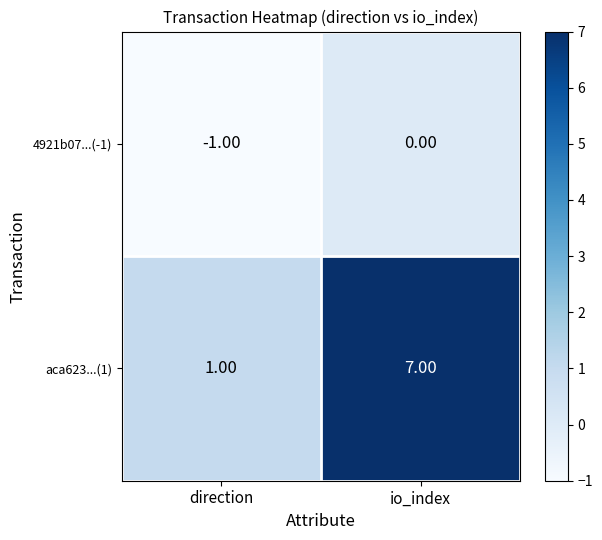

Which series changed the most between direction and io_index?

aca623...(1)